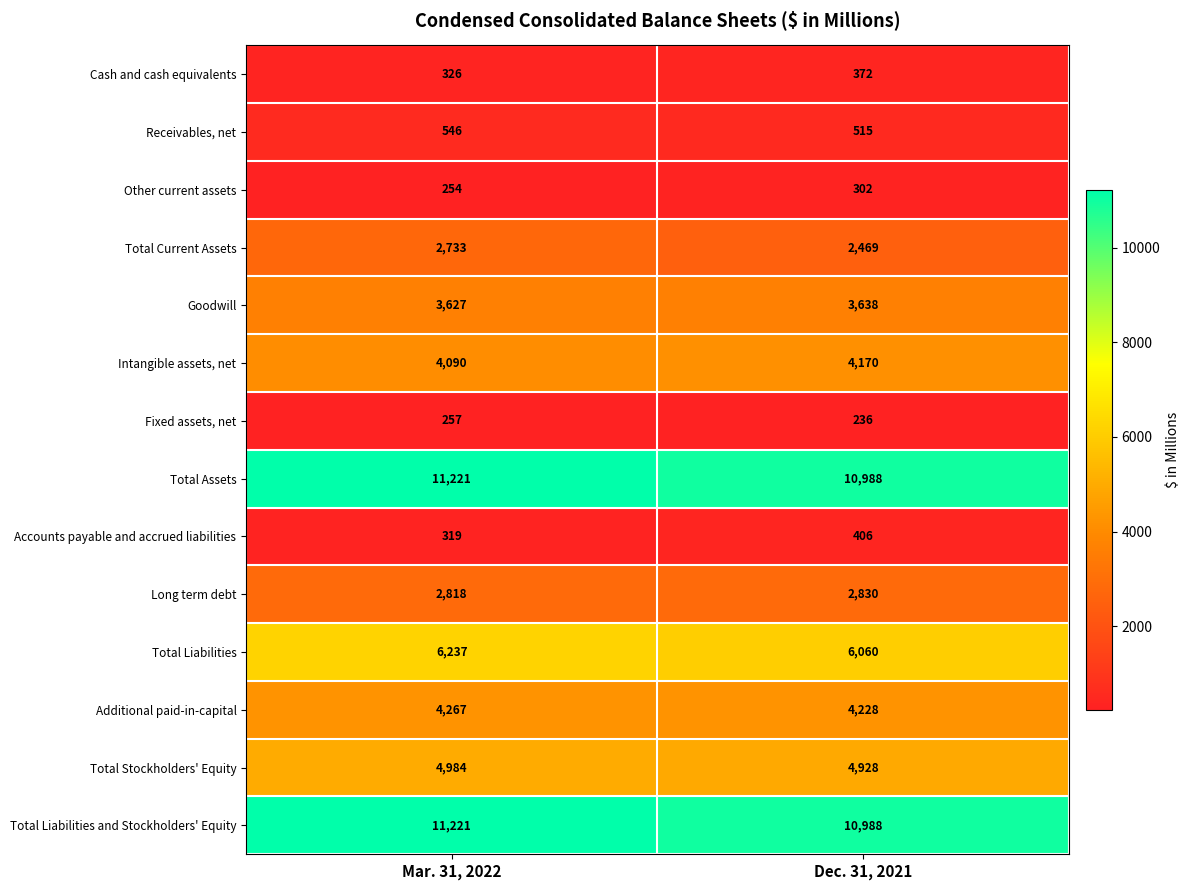

Reading left to right, extract all data points from this chart.

Cash and cash equivalents: 326	372
Receivables, net: 546	515
Other current assets: 254	302
Total Current Assets: 2733	2469
Goodwill: 3627	3638
Intangible assets, net: 4090	4170
Fixed assets, net: 257	236
Total Assets: 11221	10988
Accounts payable and accrued liabilities: 319	406
Long term debt: 2818	2830
Total Liabilities: 6237	6060
Additional paid-in-capital: 4267	4228
Total Stockholders' Equity: 4984	4928
Total Liabilities and Stockholders' Equity: 11221	10988